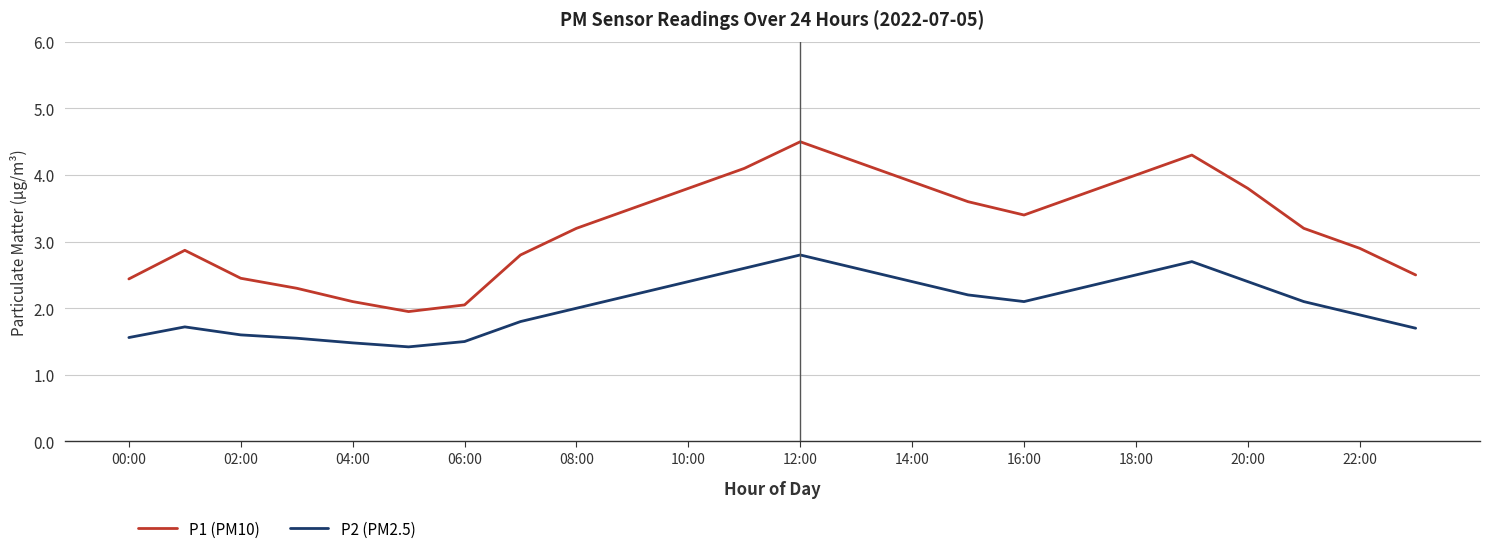

How many interior local peaks does the P1 (PM10) series have?

3